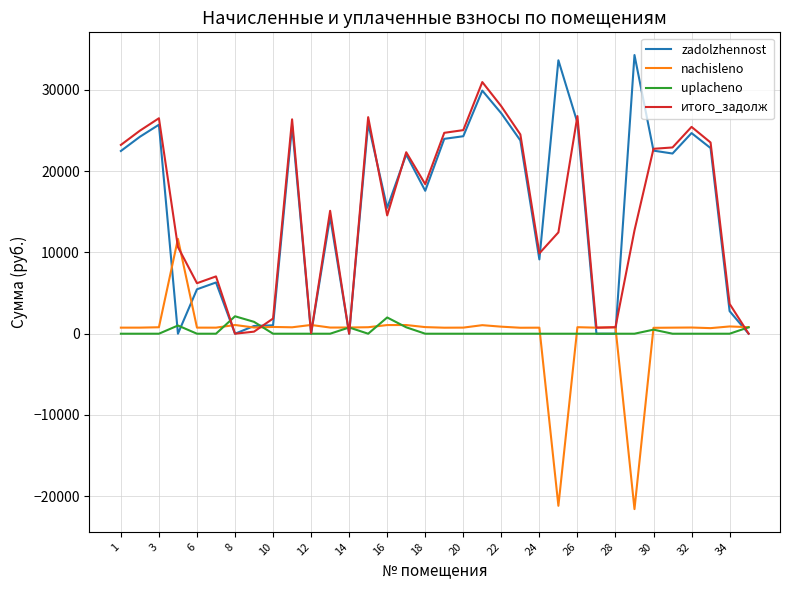

What is the highest value of the uplacheno series?

2146.3